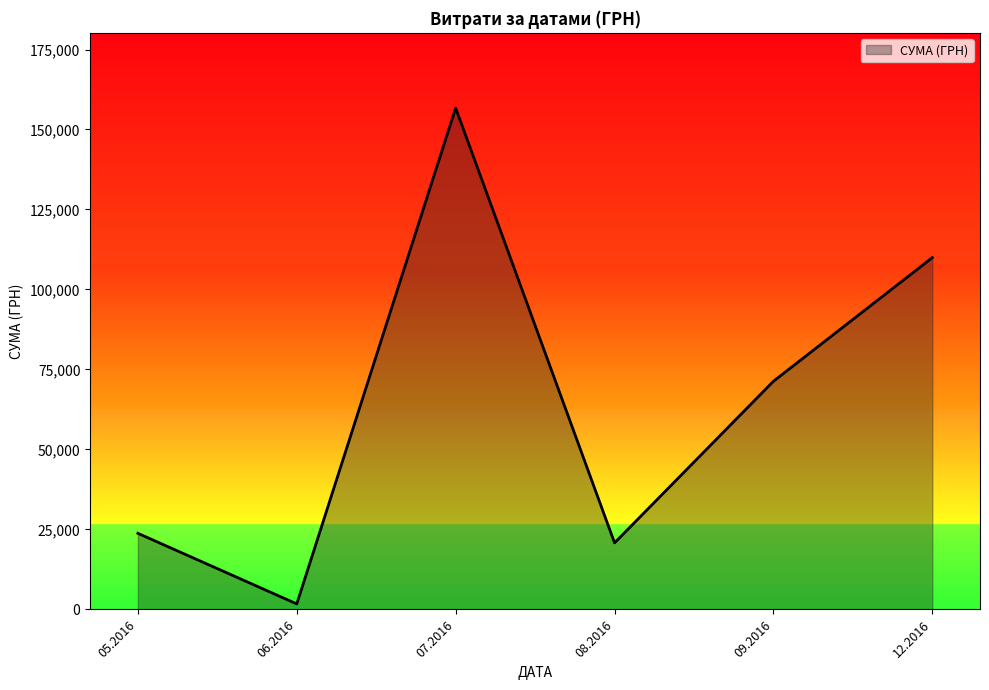

How many lines are shown in the chart?

1